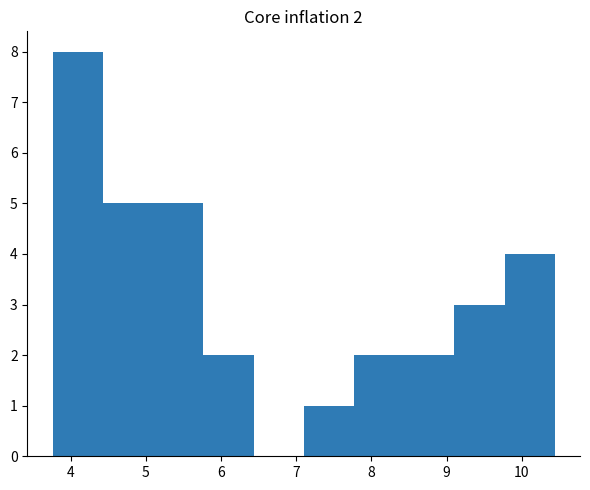

Which range on the x-axis has the tallest bar?

3.8 to 4.4